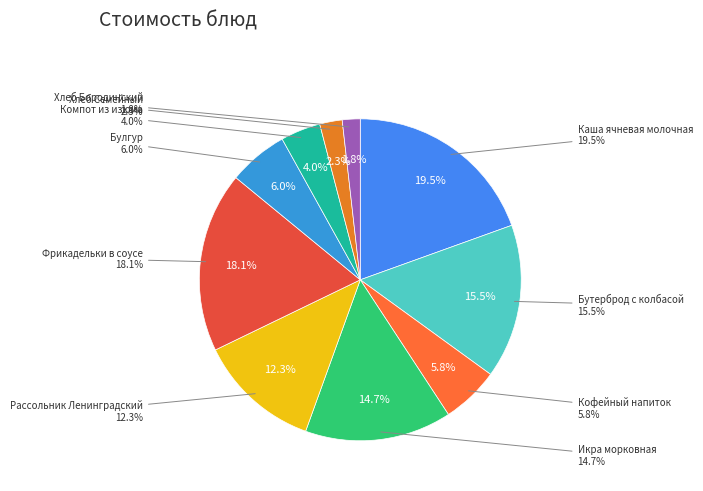

How many segments does this pie chart have?

10